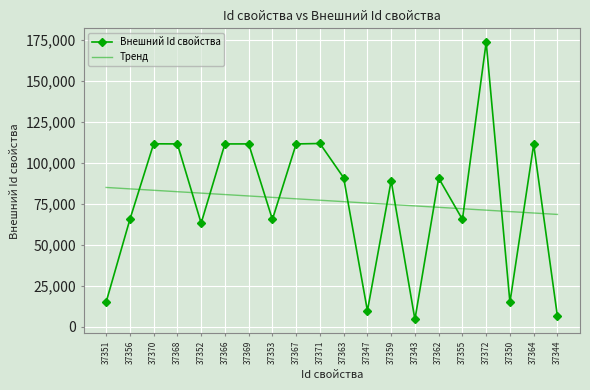

How many series are shown in this chart?

2